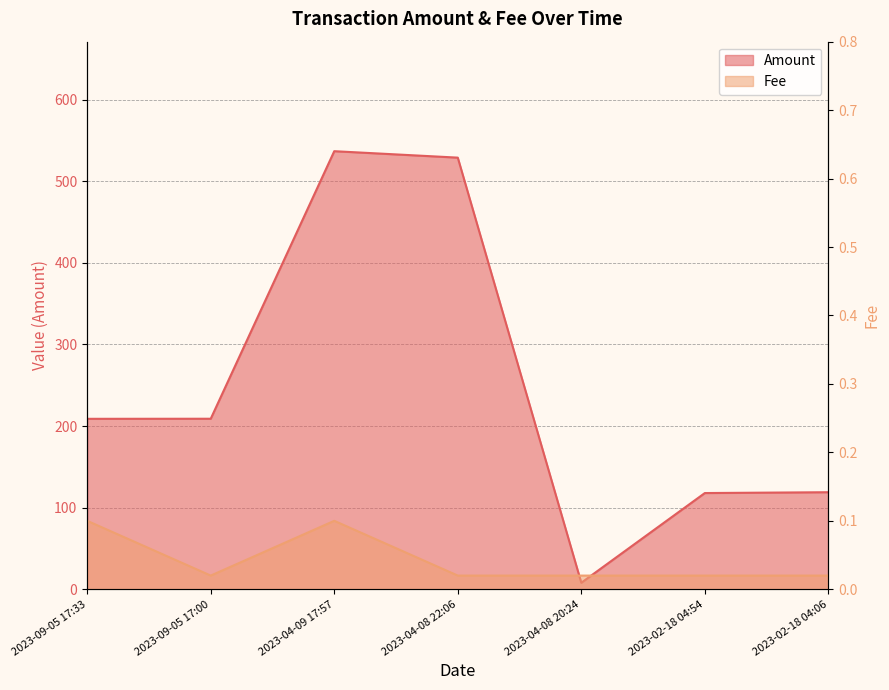

True or false: Fee has more than 0 interior local peaks.

True